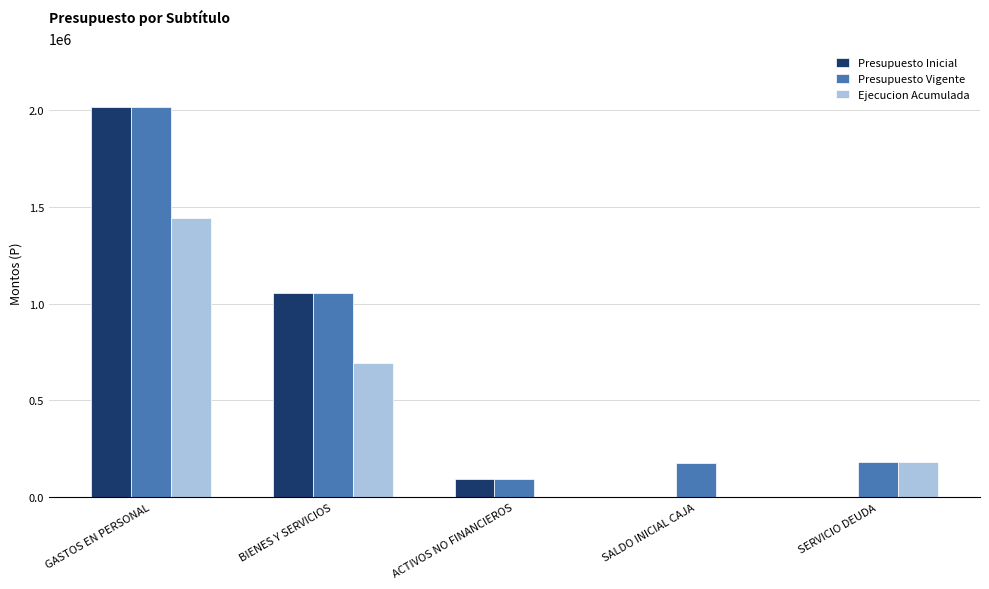

True or false: Presupuesto Inicial has a value of 415998 at GASTOS EN PERSONAL.

False